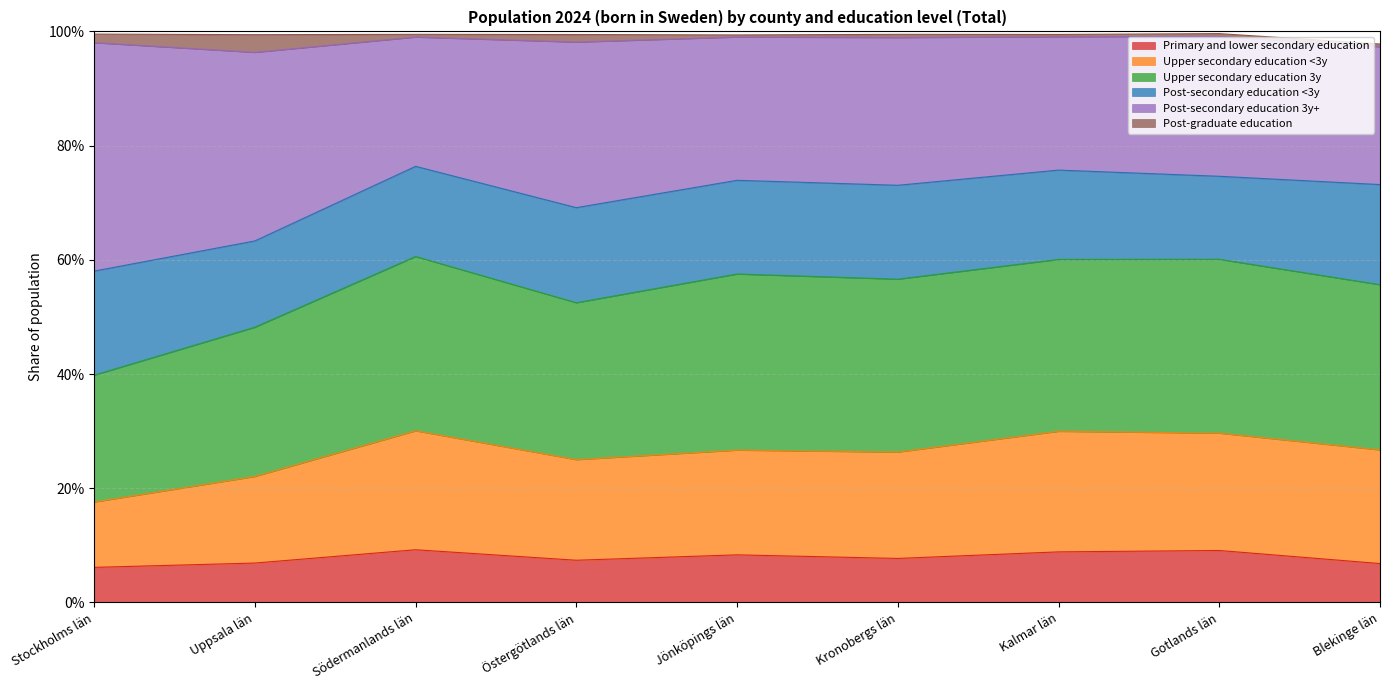

What is the value of the Upper secondary education <3y point at the 1st from the left?

0.2